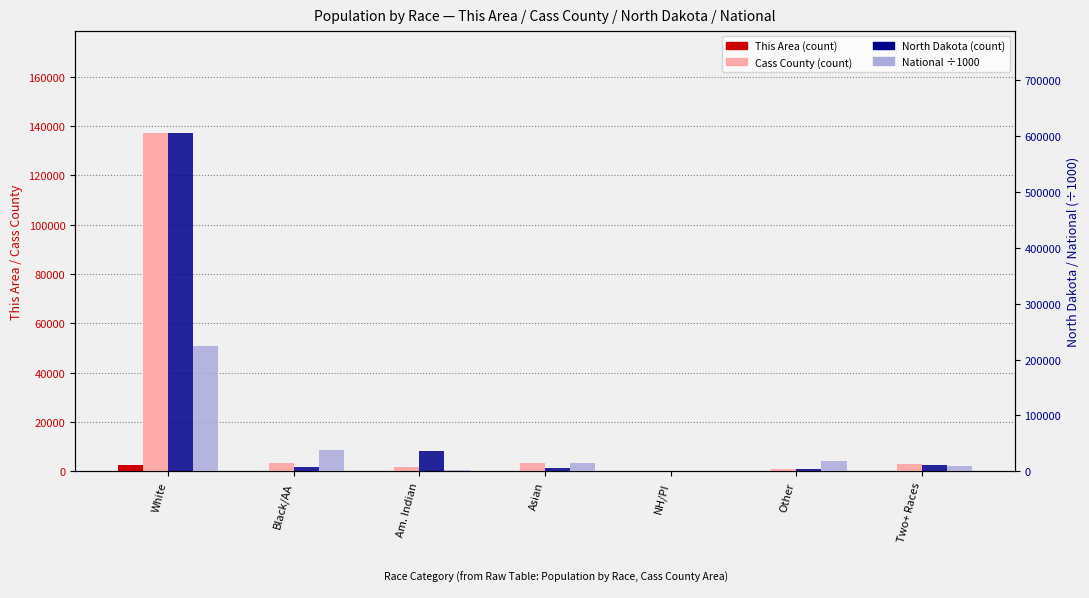

Rank the categories by National (÷1000) value from highest to lowest.

White, Black/AA, Other, Asian, Two+ Races, Am. Indian, NH/PI